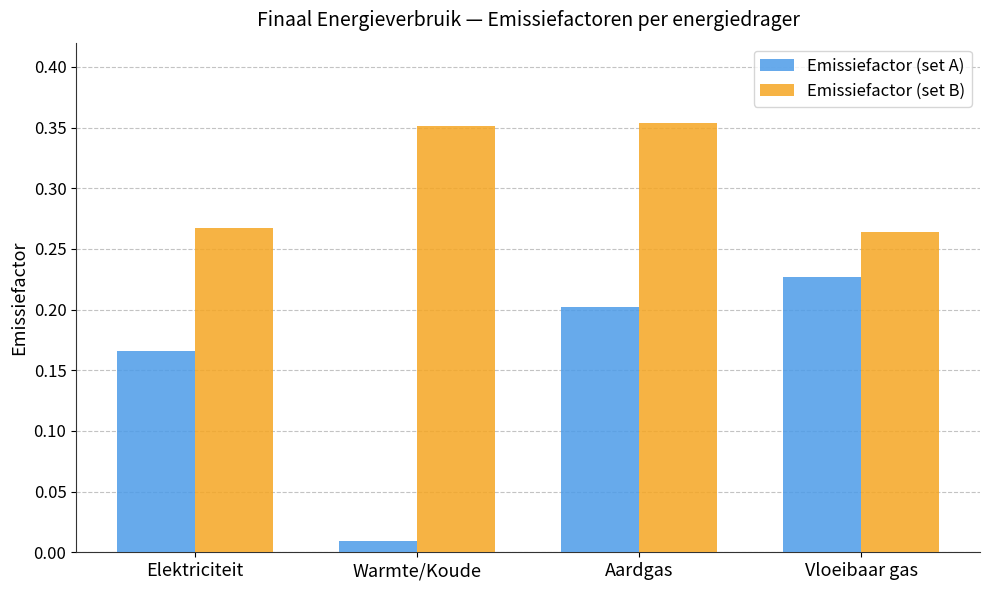

What is the label of the 1st bar from the left?

Elektriciteit